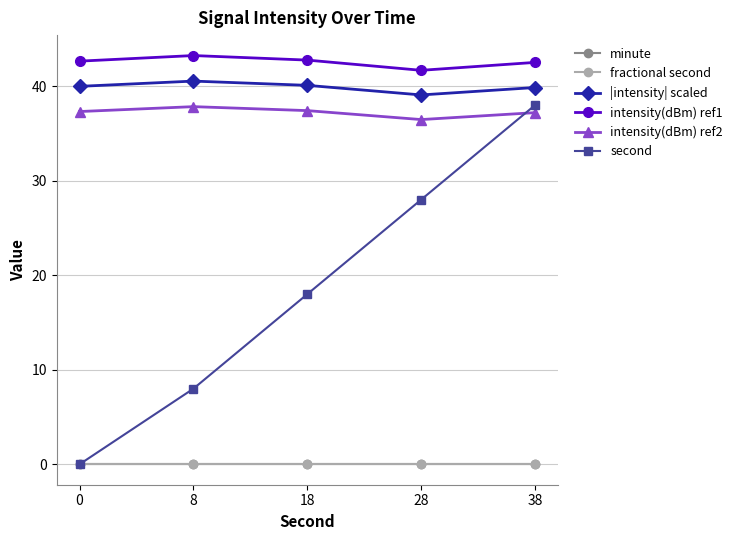

Which has a higher value, 38 or 0?

38